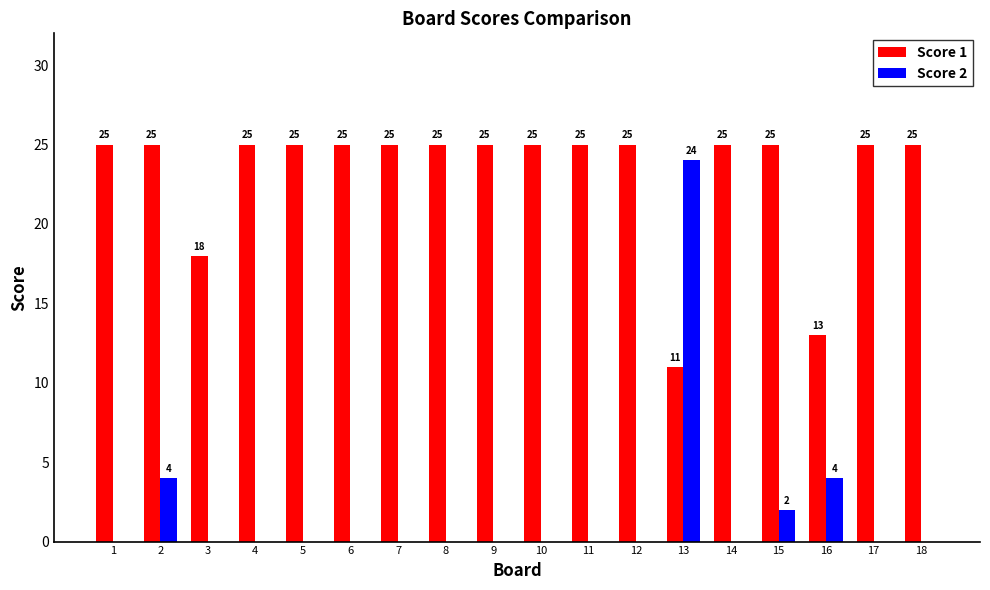

What is the highest value of the Score 2 series?

24